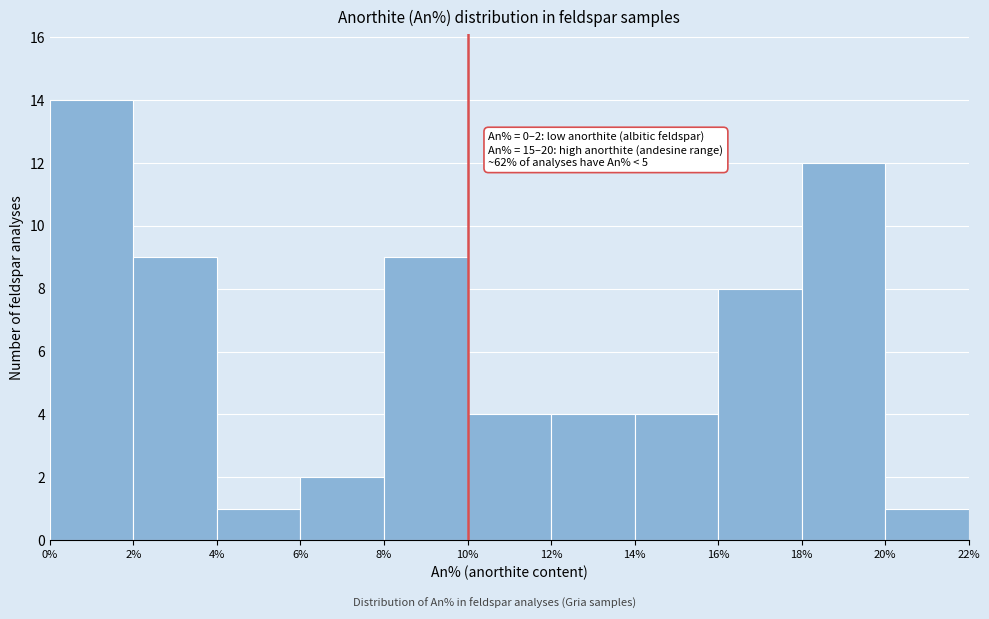

Over which range of the x-axis is the bar tallest?

0% to 2%